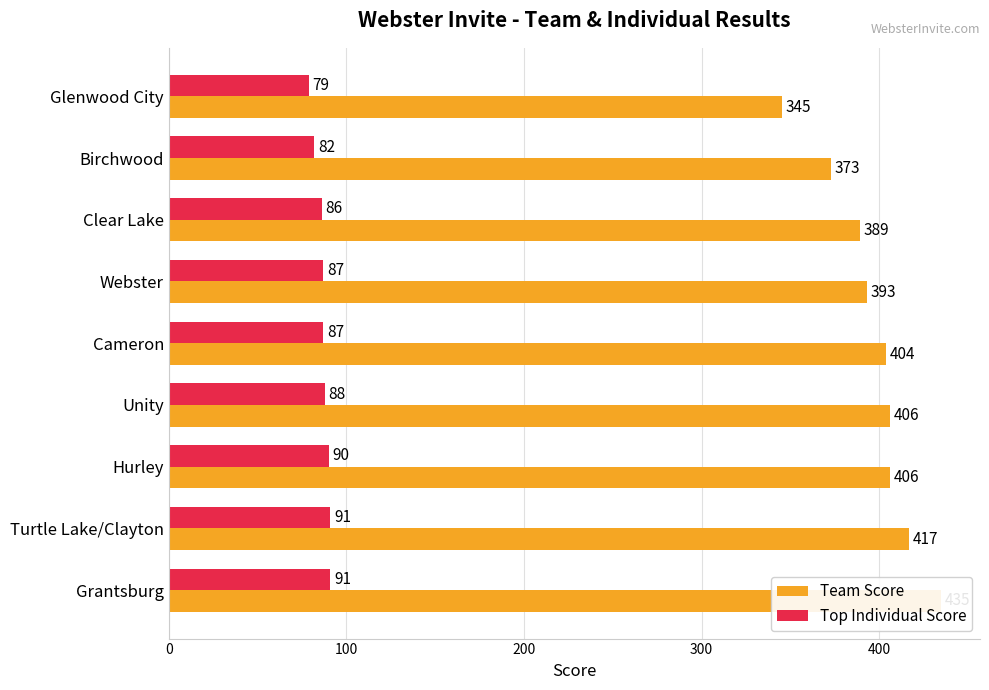

How many bars are there in each group?

2